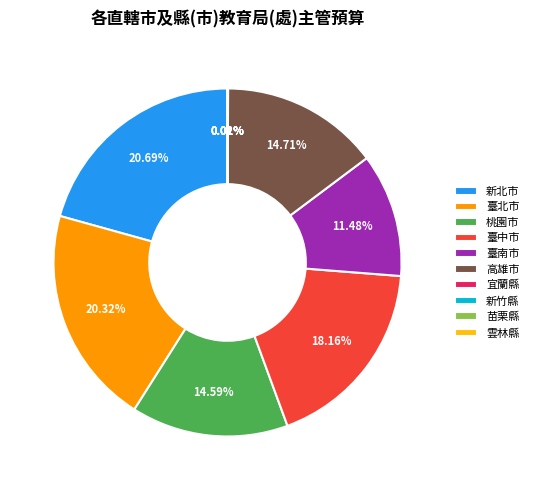

Does any single category account for the majority?

No